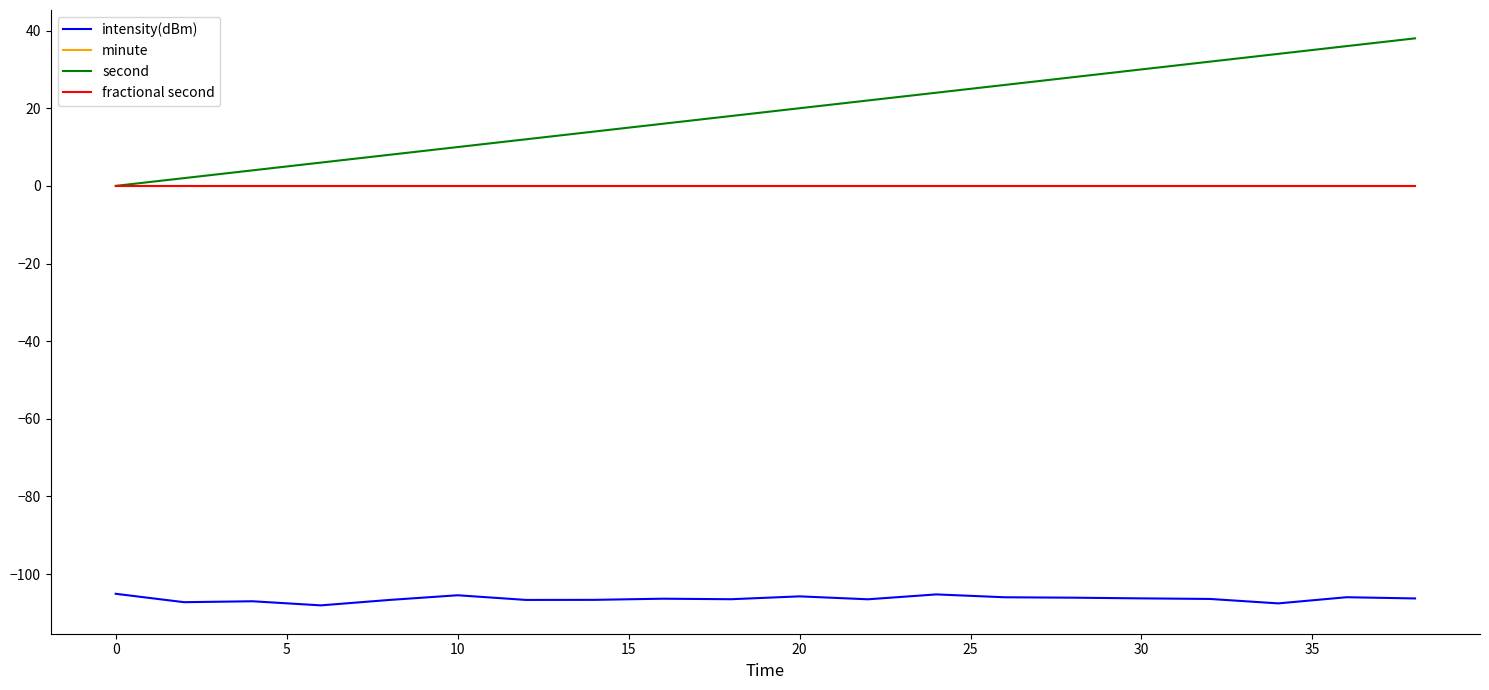

True or false: minute and fractional second cross at least once.

False